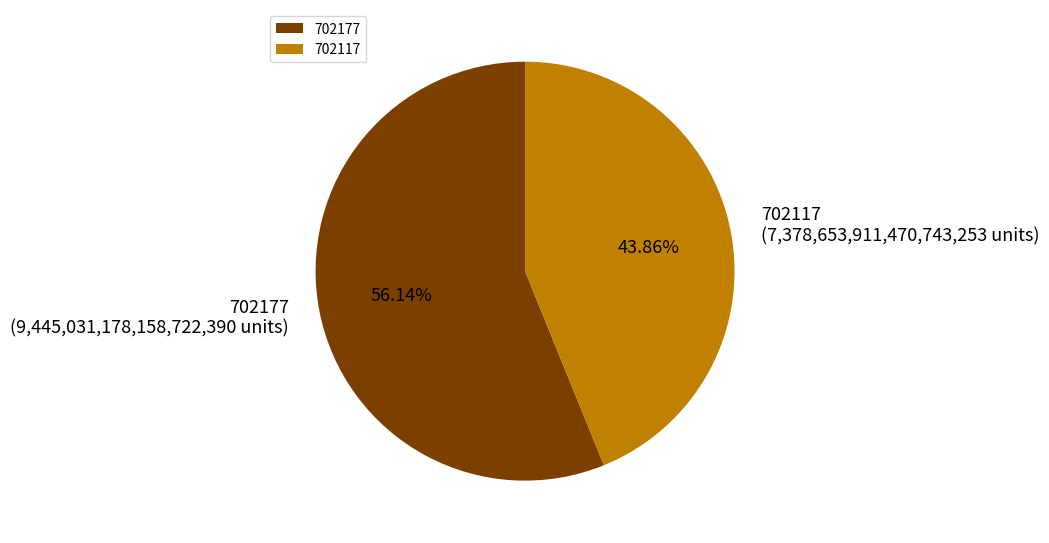

Count the number of slices in the pie.

2